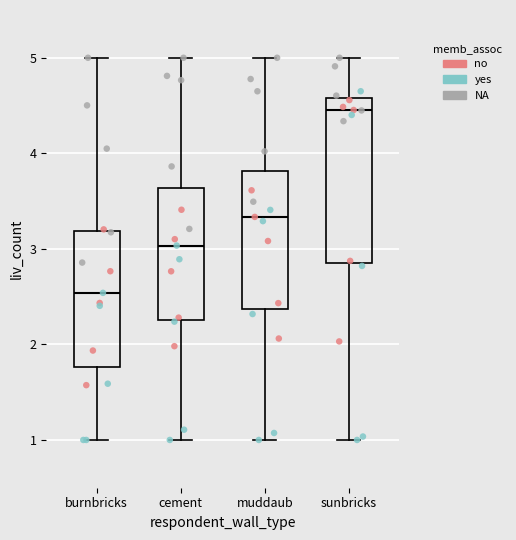

Reading left to right, read every box against the y-axis: the position of its median line, the range the box covers, and the ends of its whiskers. The values are not printed on the chart, so give them approximately, as read against the axis.

burnbricks: median 2.5, box 1.8 to 3.2, whiskers 1.0 to 5.0
cement: median 3.0, box 2.3 to 3.6, whiskers 1.0 to 5.0
muddaub: median 3.3, box 2.4 to 3.8, whiskers 1.0 to 5.0
sunbricks: median 4.4, box 2.8 to 4.6, whiskers 1.0 to 5.0